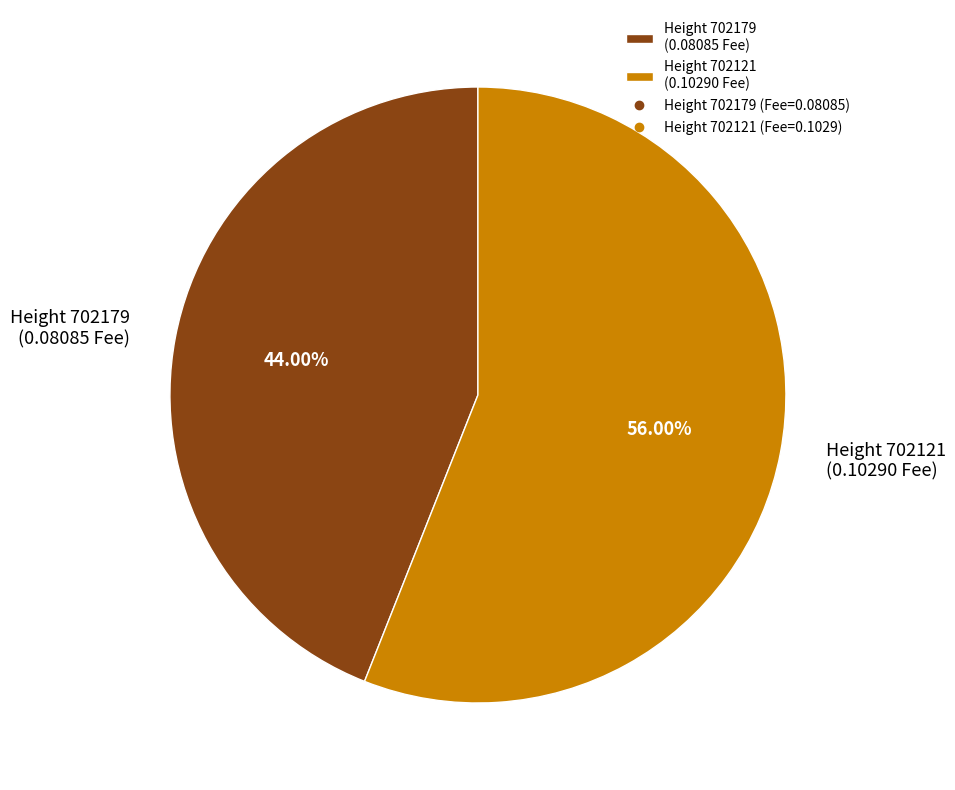

Which category has the smallest portion of the pie?

Height 702179 (0.08085 Fee)